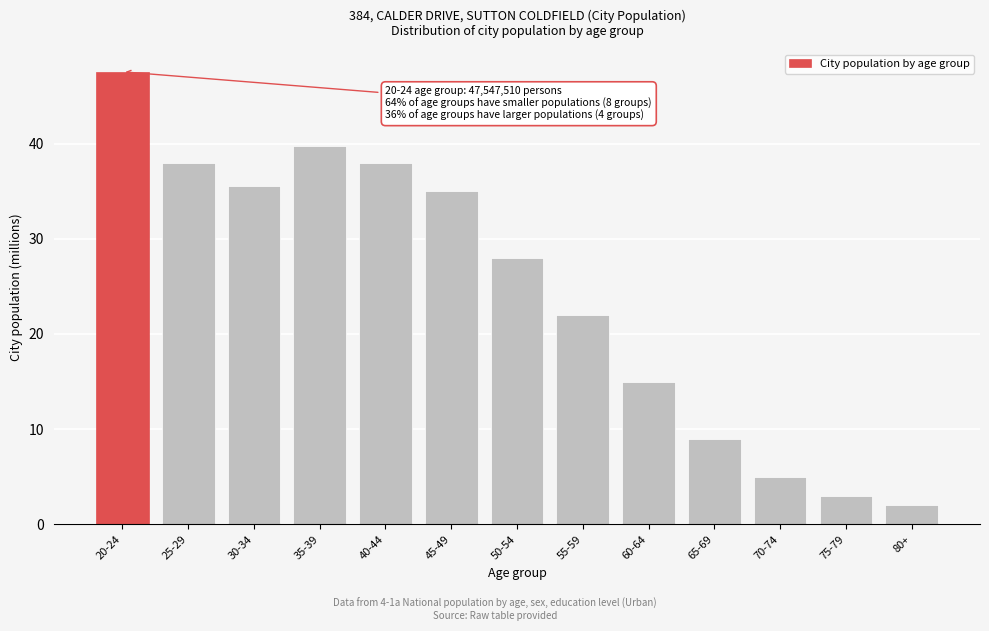

Reading left to right, list all the values displayed in this chart.

47.5	38.0	35.6	39.7	38.0	35.0	28.0	22.0	15.0	9.0	5.0	3.0	2.0